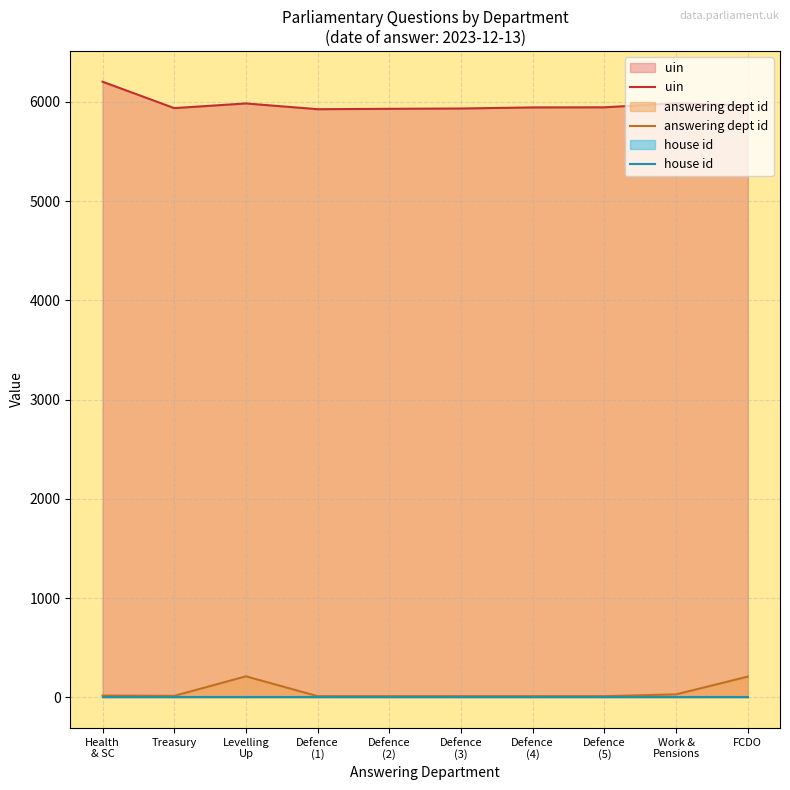

What is the lowest value of the house id series?

1